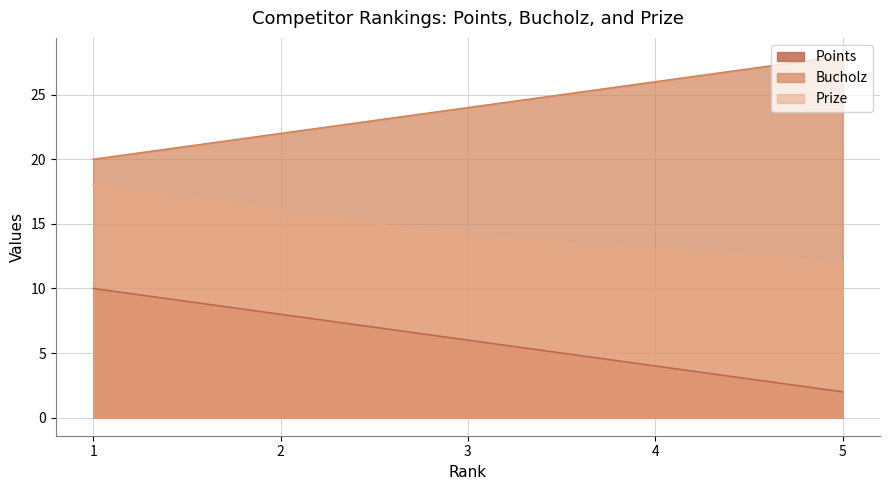

Is the value of Prize at 3 greater than the value of Points at 4?

Yes